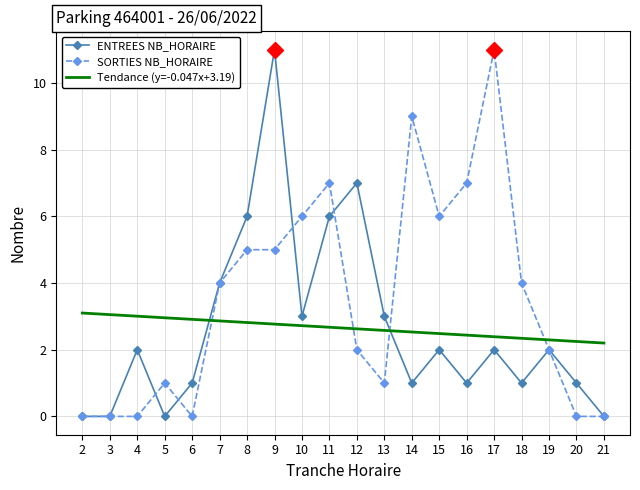

What is the maximum value shown in the chart?

11.0